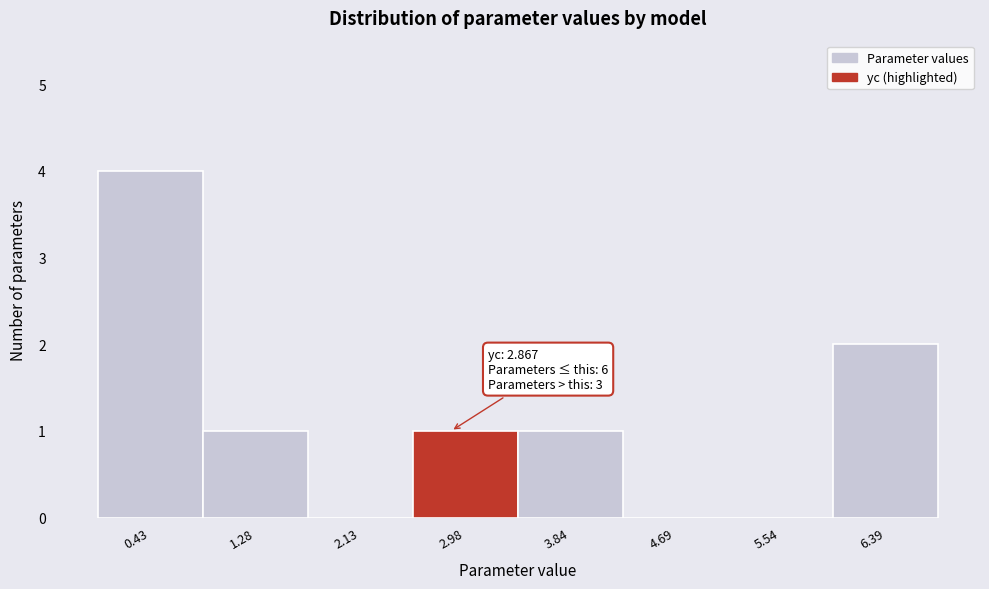

Over which range of the x-axis is the bar tallest?

0.0 to 0.9